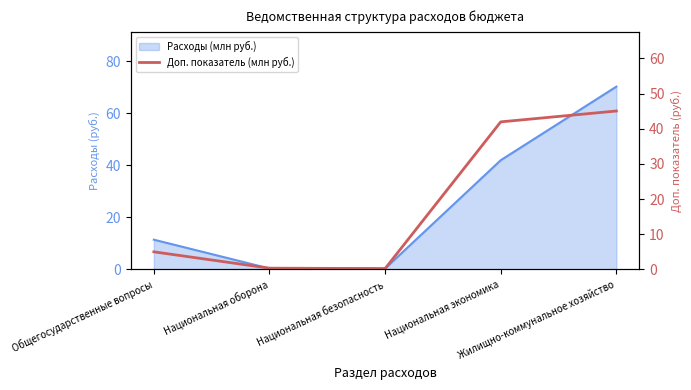

Is it true that the value at Общегосударственные вопросы is 5.0?

True